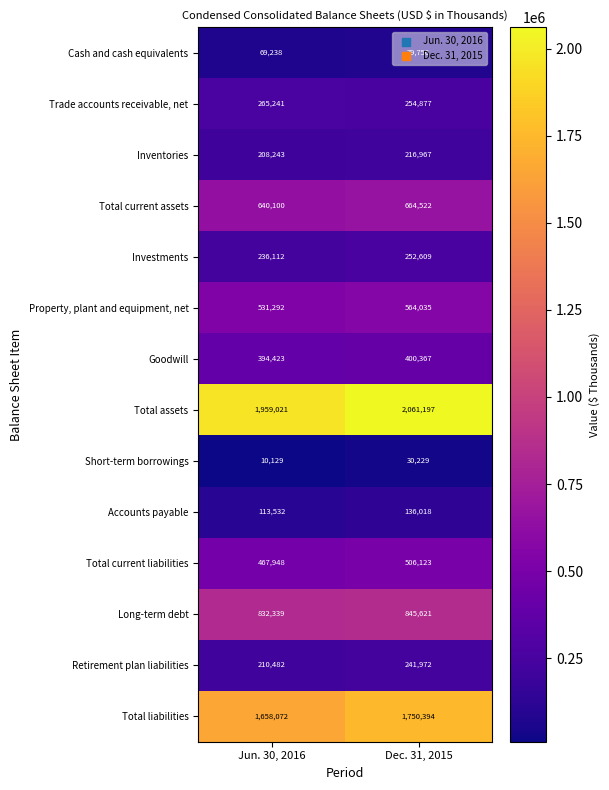

What is the minimum value shown in the chart?

10129